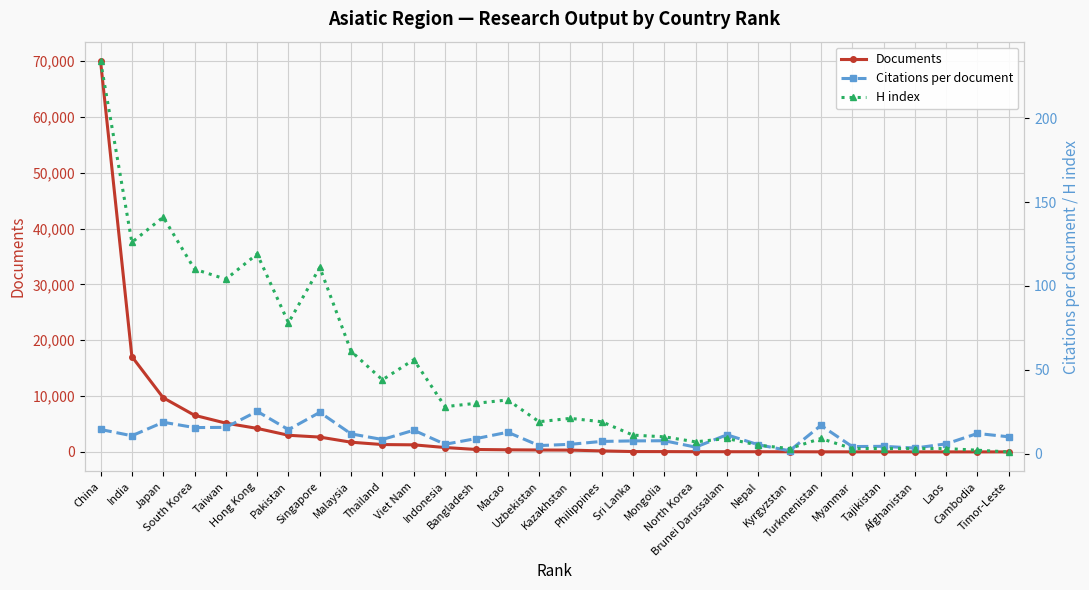

Reading left to right, extract all data points from this chart.

Documents: China=69971.0	India=17076.0	Japan=9702.0	South Korea=6558.0	Taiwan=5155.0	Hong Kong=4214.0	Pakistan=2979.0	Singapore=2656.0	Malaysia=1737.0	Thailand=1317.0	Viet Nam=1267.0	Indonesia=786.0	Bangladesh=436.0	Macao=378.0	Uzbekistan=343.0	Kazakhstan=324.0	Philippines=182.0	Sri Lanka=62.0	Mongolia=55.0	North Korea=40.0	Brunei Darussalam=34.0	Nepal=32.0	Kyrgyzstan=28.0	Turkmenistan=15.0	Myanmar=11.0	Tajikistan=9.0	Afghanistan=7.0	Laos=5.0	Cambodia=2.0	Timor-Leste=1.0
Citations per document: China=14.4	India=10.6	Japan=18.7	South Korea=15.5	Taiwan=15.6	Hong Kong=25.2	Pakistan=14.3	Singapore=24.6	Malaysia=11.8	Thailand=8.4	Viet Nam=13.9	Indonesia=5.6	Bangladesh=9.0	Macao=12.7	Uzbekistan=4.8	Kazakhstan=5.5	Philippines=7.2	Sri Lanka=7.6	Mongolia=7.7	North Korea=3.9	Brunei Darussalam=11.2	Nepal=5.3	Kyrgyzstan=1.7	Turkmenistan=16.8	Myanmar=4.2	Tajikistan=4.3	Afghanistan=3.3	Laos=5.8	Cambodia=12.0	Timor-Leste=10.0
H index: China=234.0	India=126.0	Japan=141.0	South Korea=110.0	Taiwan=104.0	Hong Kong=119.0	Pakistan=78.0	Singapore=111.0	Malaysia=61.0	Thailand=44.0	Viet Nam=56.0	Indonesia=28.0	Bangladesh=30.0	Macao=32.0	Uzbekistan=19.0	Kazakhstan=21.0	Philippines=19.0	Sri Lanka=11.0	Mongolia=10.0	North Korea=7.0	Brunei Darussalam=9.0	Nepal=5.0	Kyrgyzstan=3.0	Turkmenistan=9.0	Myanmar=3.0	Tajikistan=3.0	Afghanistan=3.0	Laos=3.0	Cambodia=2.0	Timor-Leste=1.0